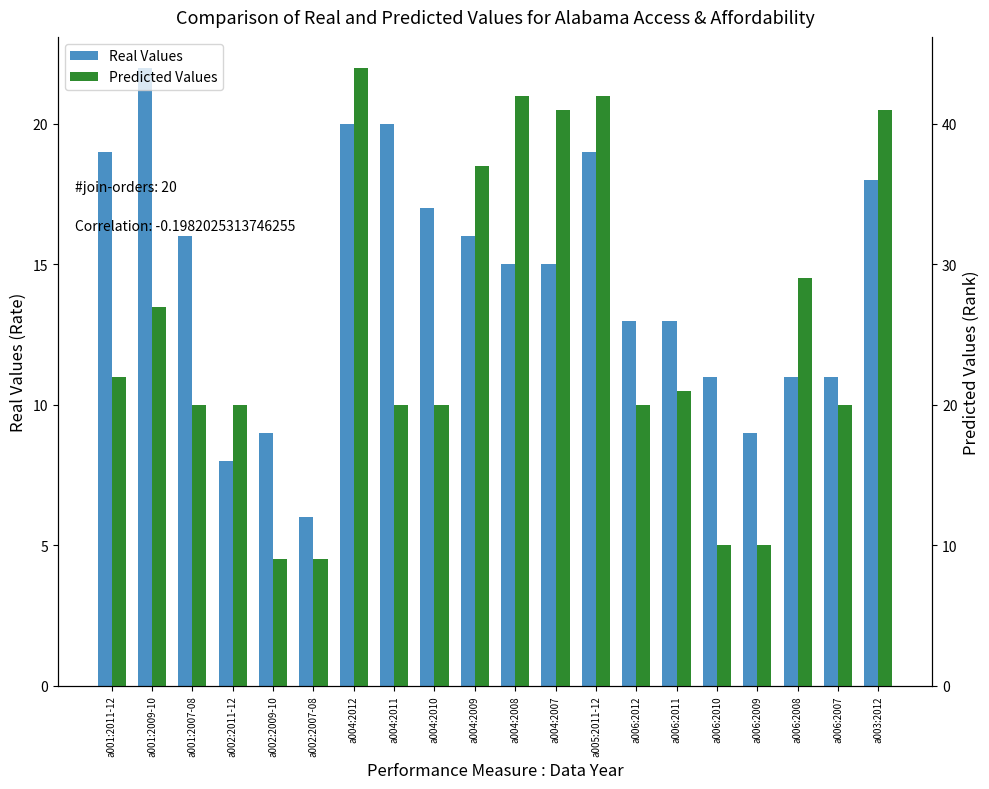

Which has a higher value, a004:2011 or a002:2011-12?

a004:2011